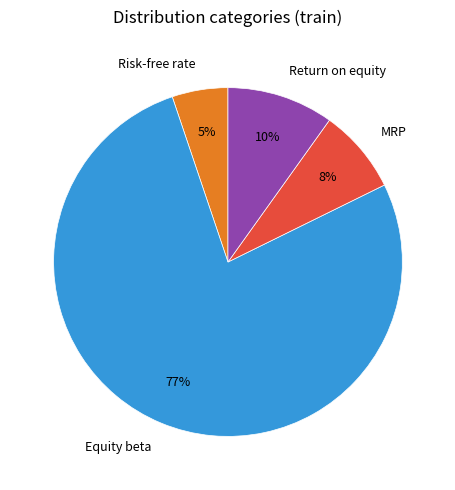

To the nearest percent, what is the combined percentage of Equity beta and Risk-free rate?

82%